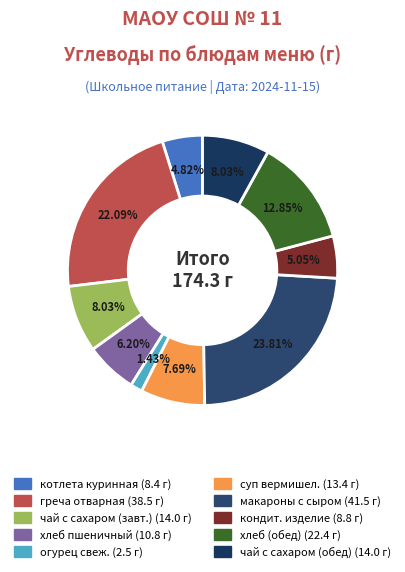

How many segments does this pie chart have?

10